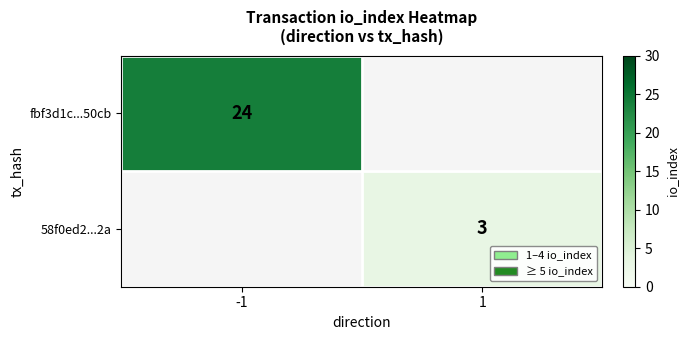

Count the number of categories in the chart.

2